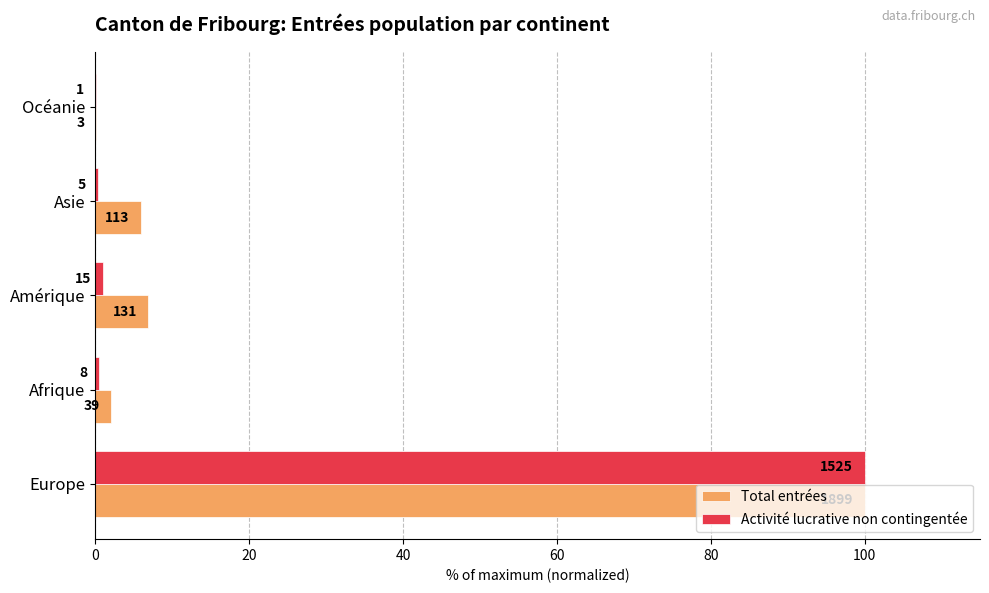

What are all the series names shown in the legend?

Total entrées, Activité lucrative non contingentée